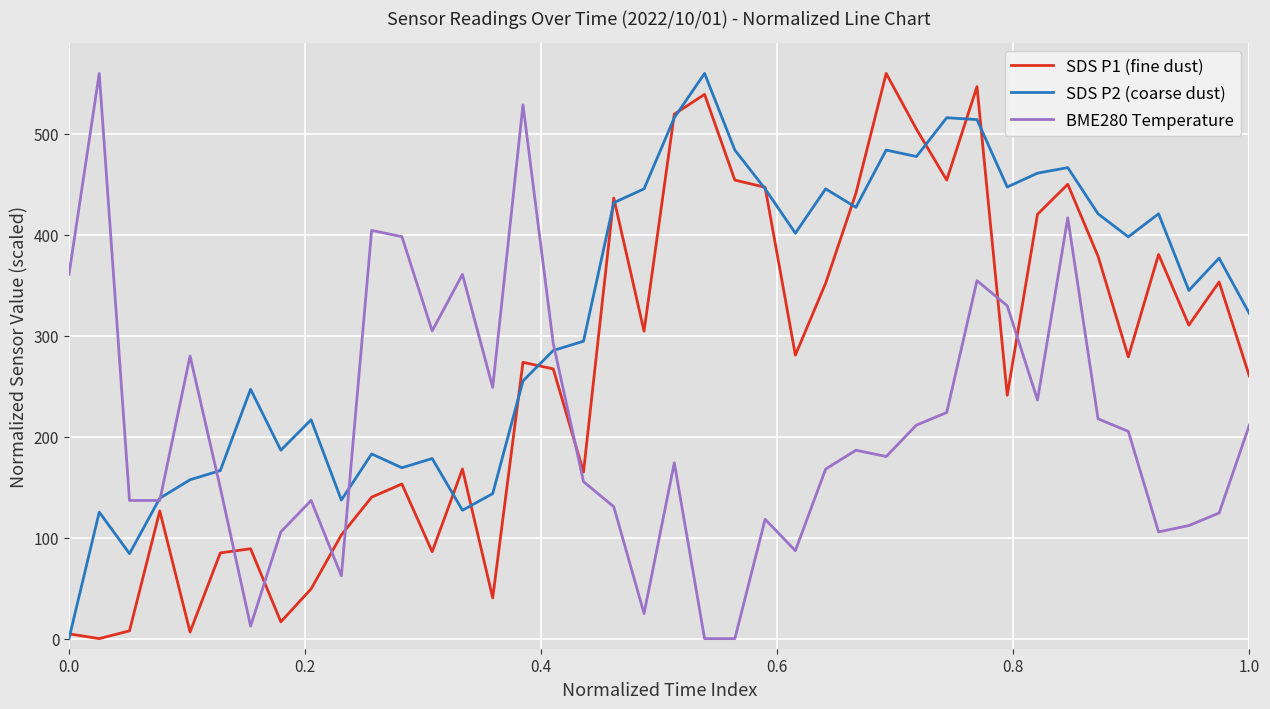

Which series has the largest total across all categories?

SDS P2 (coarse dust)